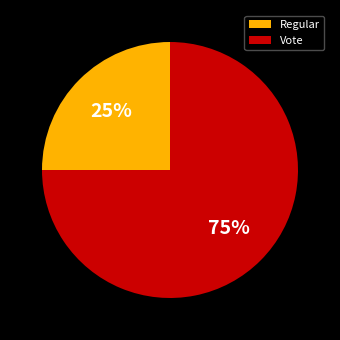

Is it true that Vote is 87% of the pie?

False